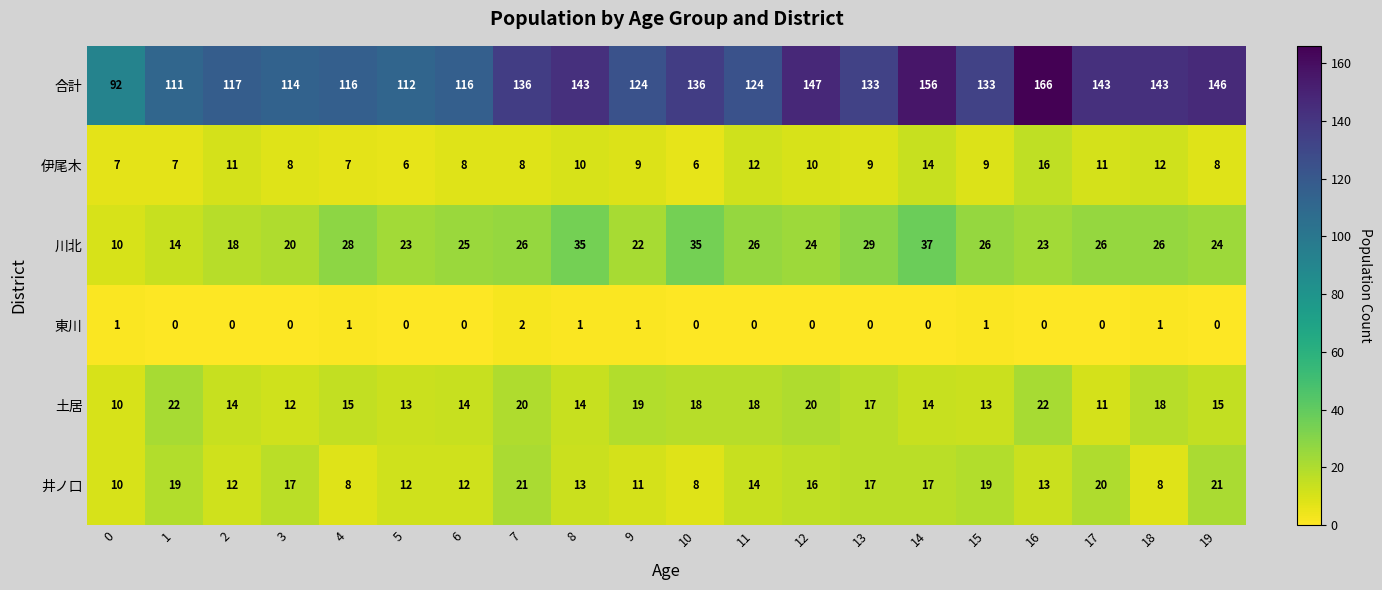

Which series has the largest total across all categories?

合計